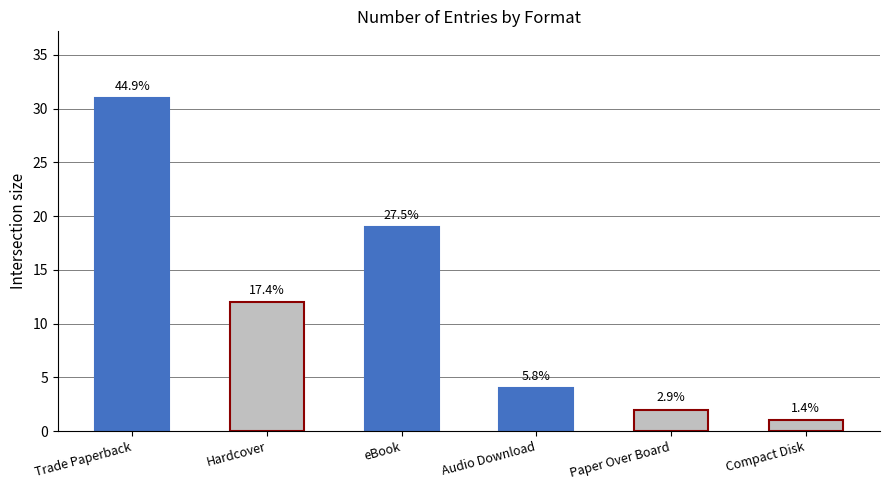

Does the chart contain any negative values?

No